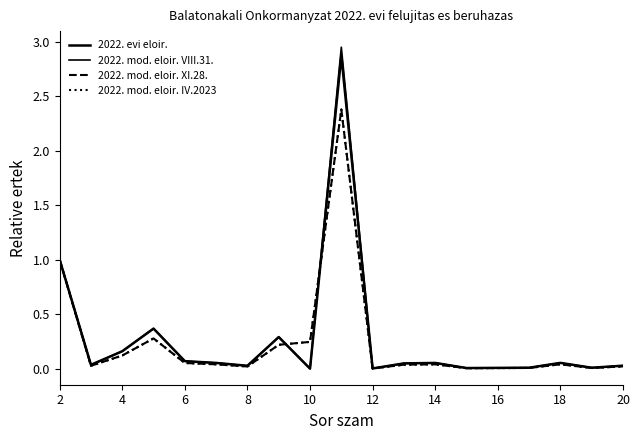

True or false: 2022. mod. eloir. XI.28. and 2022. mod. eloir. IV.2023 intersect in this chart.

False